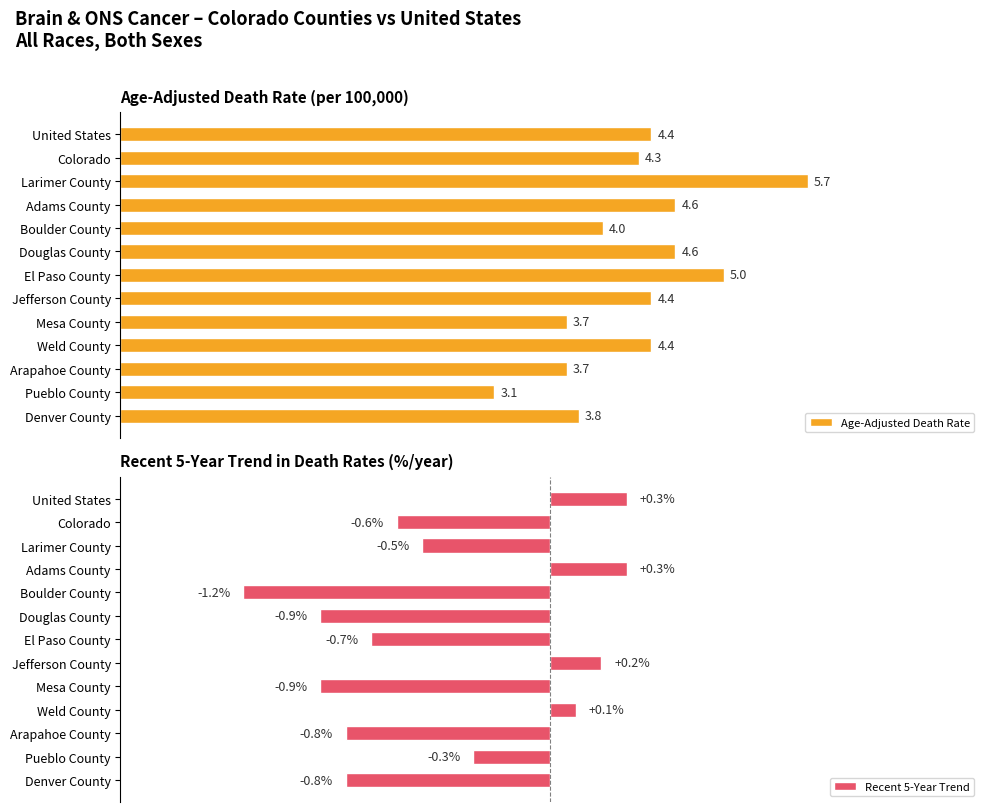

At which label is Age-Adjusted Death Rate closest to 4?

Boulder County